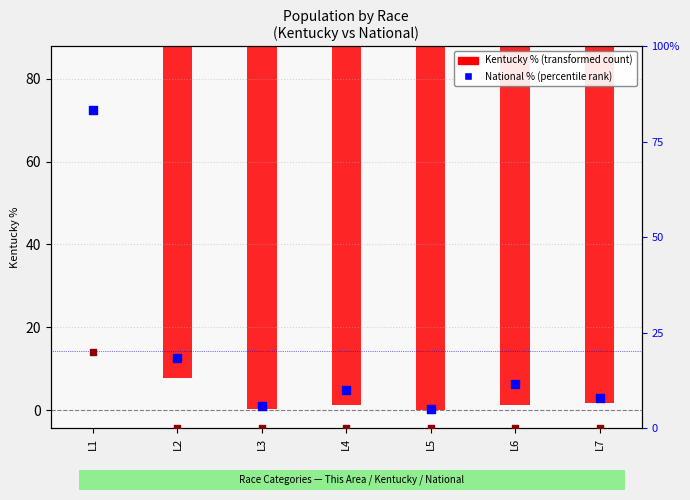

Which series has the widest spread of Y values?

National %